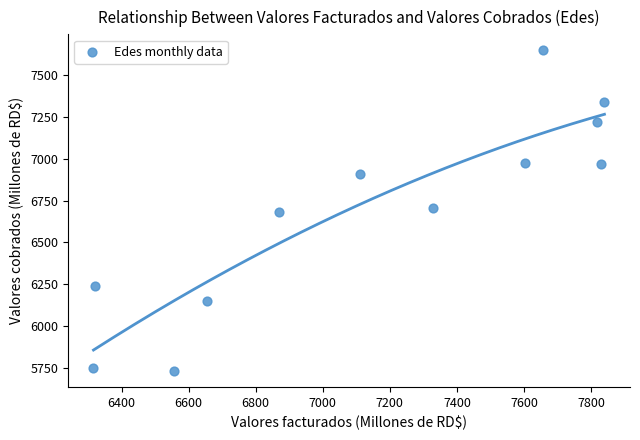

What is the average X value?

7158.2